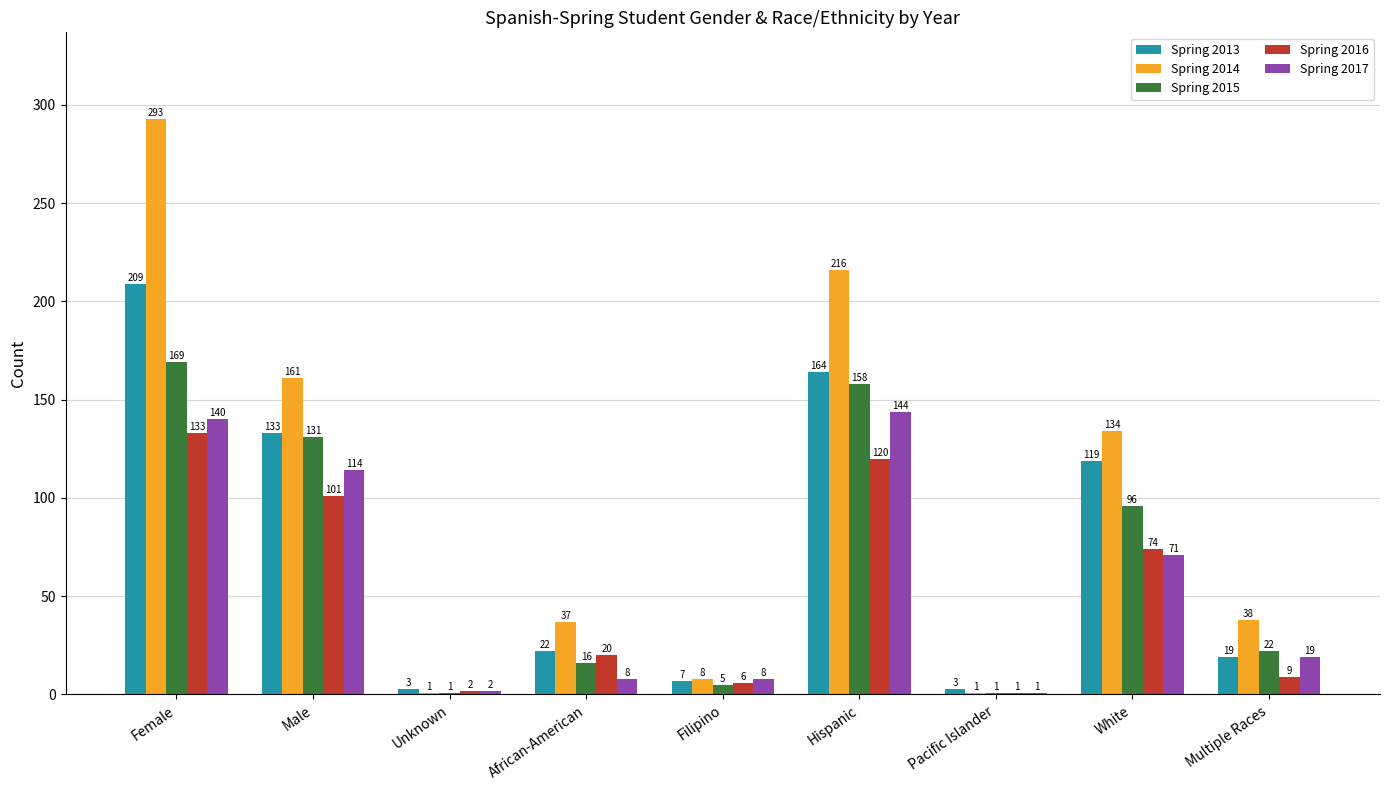

What is the greatest value displayed?

293